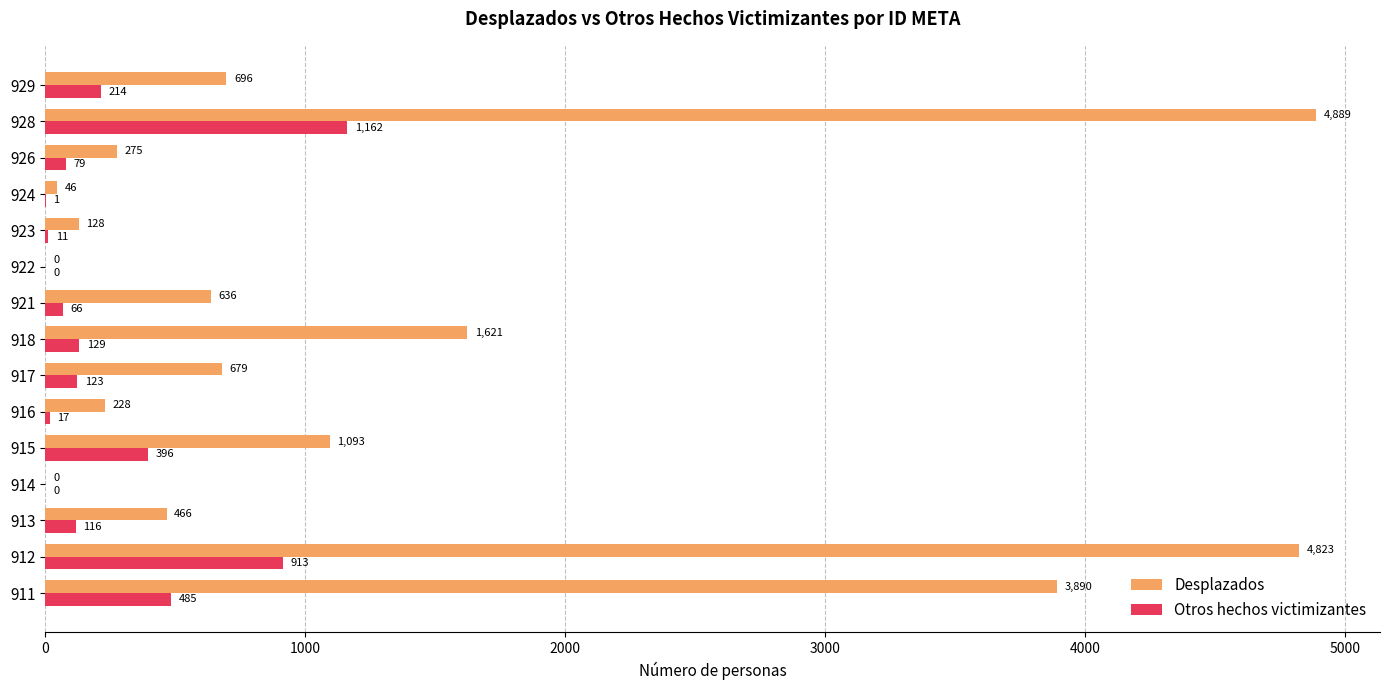

Is the value of Otros hechos victimizantes at 926 greater than the value of Desplazados at 913?

No